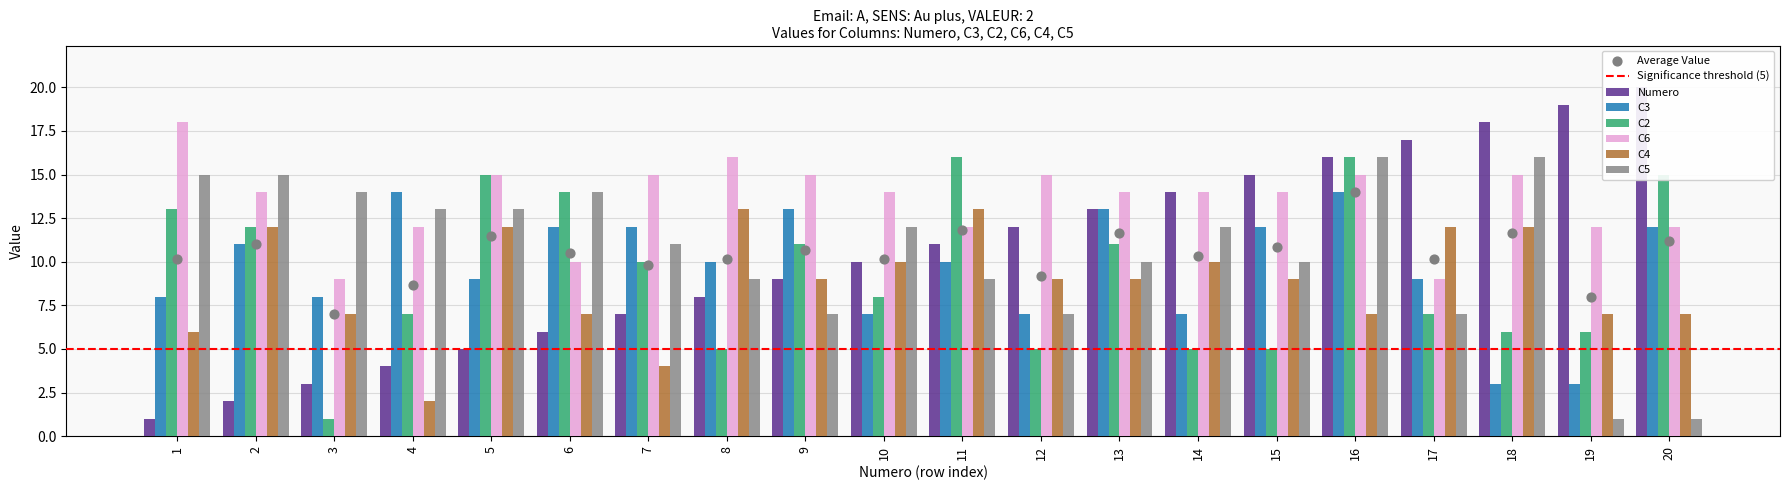

What is the total value across all series at 6?

63